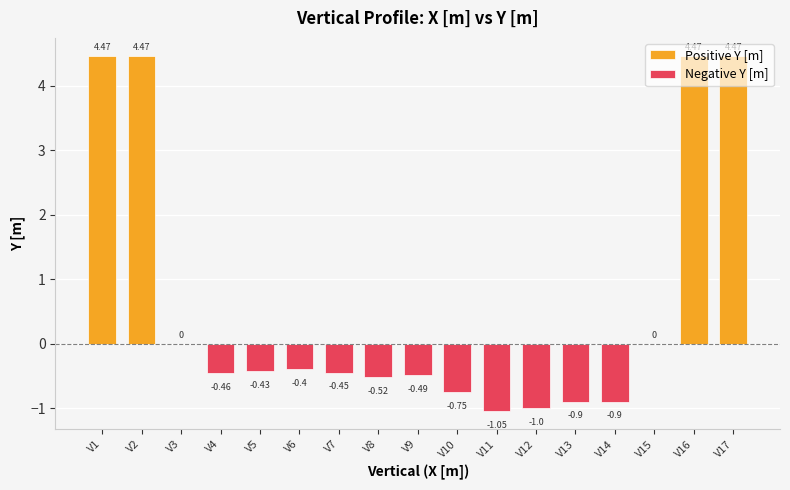

What is the value of the 2nd bar from the left?

4.5